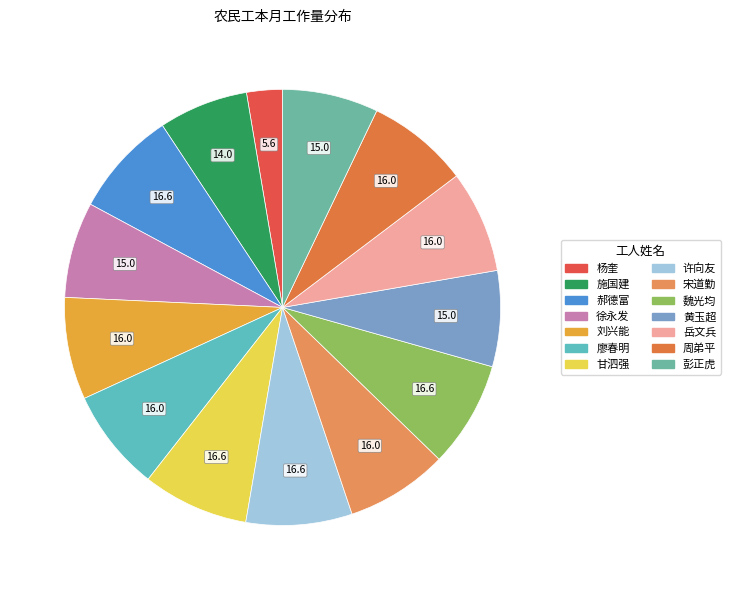

How many segments does this pie chart have?

14